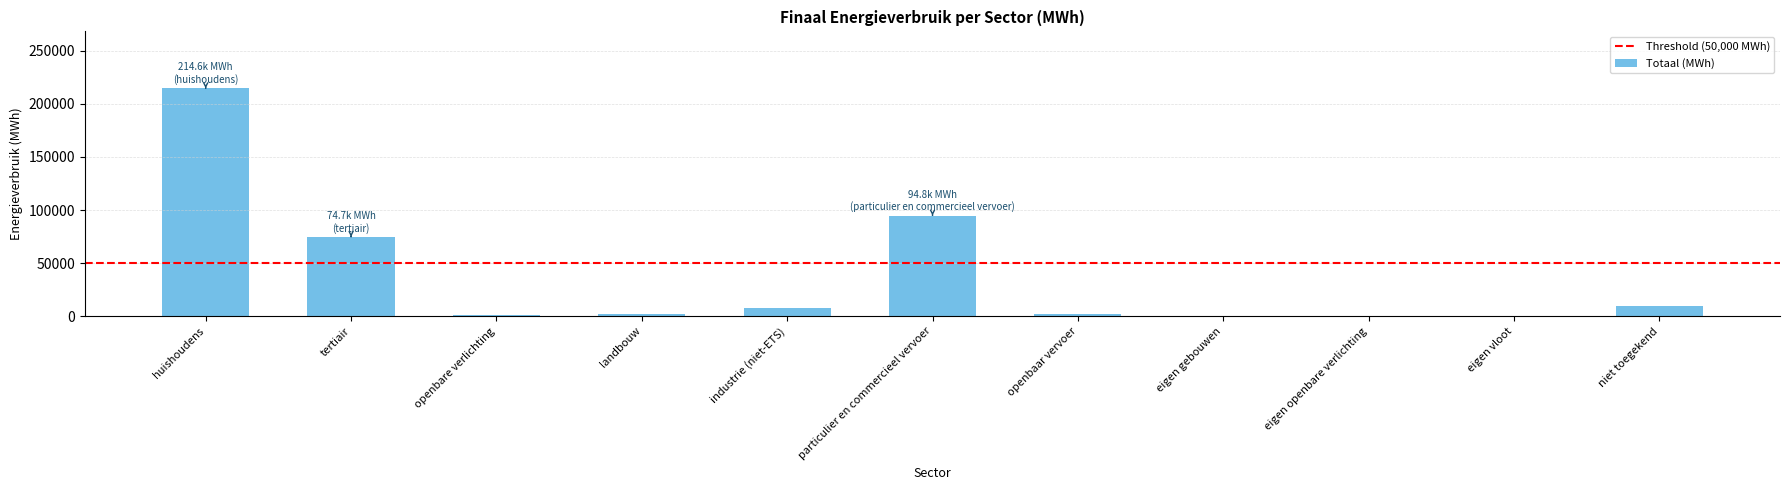

What is the ratio of the value at huishoudens to the value at industrie (niet-ETS)?

26.9